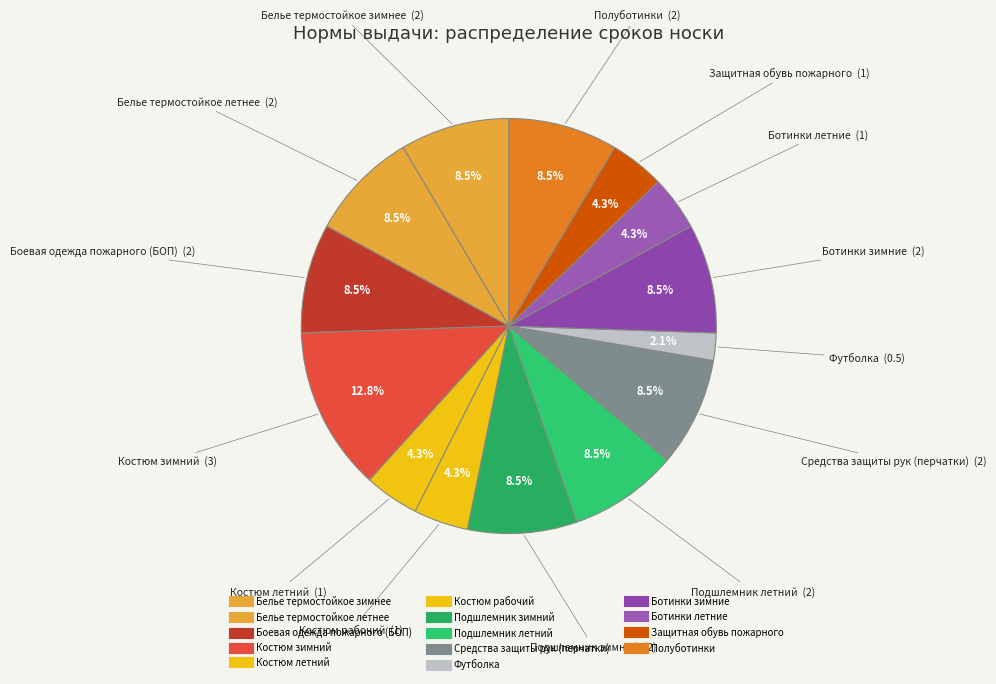

How many slices are in this pie chart?

14